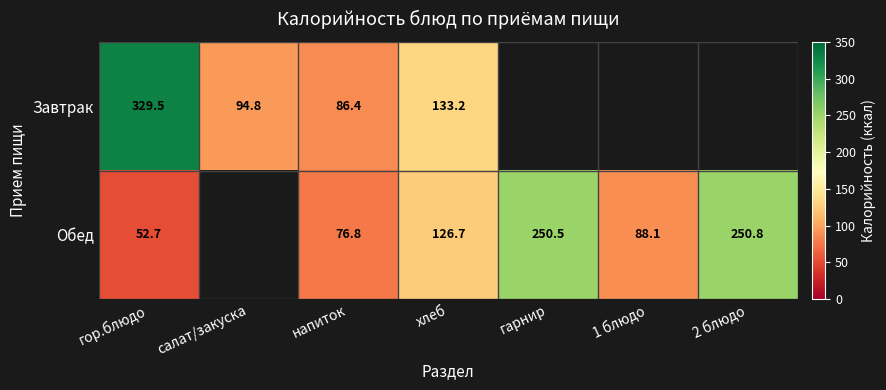

The Обед series shows 328.8 at 2 блюдо. True or false?

False